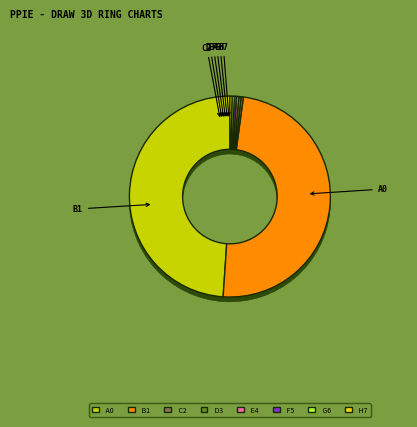

Count the number of slices in the pie.

8